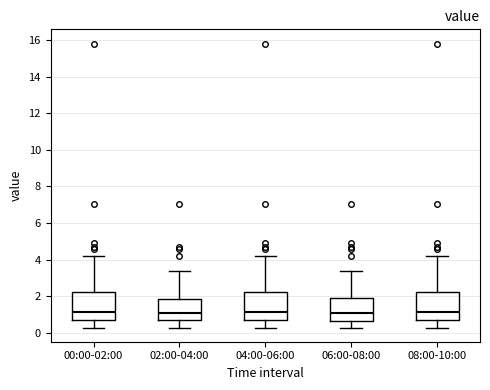

Reading left to right, read every box against the y-axis: the position of its median line, the range the box covers, and the ends of its whiskers. The values are not printed on the chart, so give them approximately, as read against the axis.

00:00-02:00: median 1.2, box 0.6 to 2.2, whiskers 0.2 to 4.2
02:00-04:00: median 1.0, box 0.6 to 1.8, whiskers 0.2 to 3.4
04:00-06:00: median 1.2, box 0.6 to 2.2, whiskers 0.2 to 4.2
06:00-08:00: median 1.0, box 0.6 to 2.0, whiskers 0.2 to 3.4
08:00-10:00: median 1.2, box 0.6 to 2.2, whiskers 0.2 to 4.2